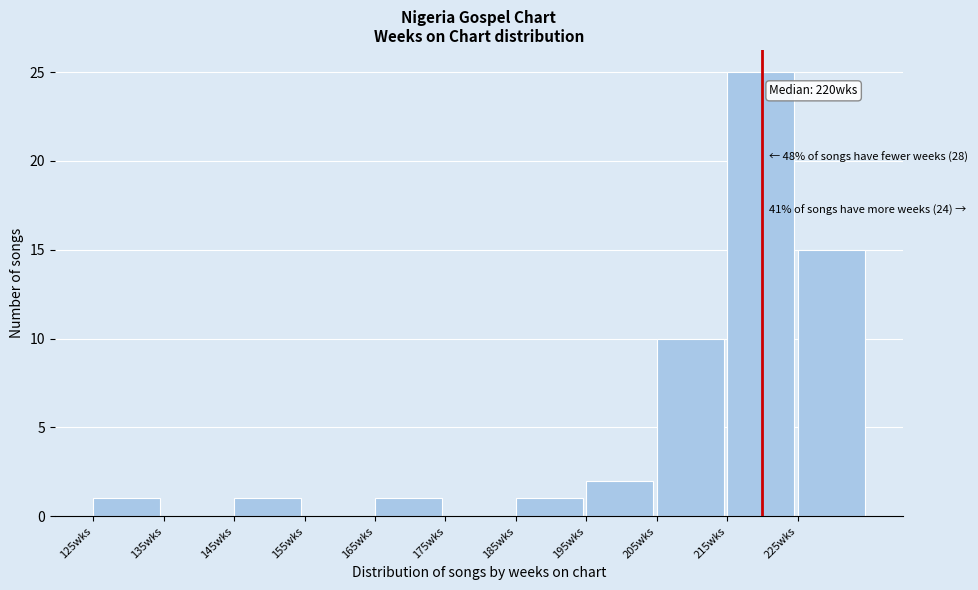

Which range on the x-axis has the tallest bar?

215 to 225